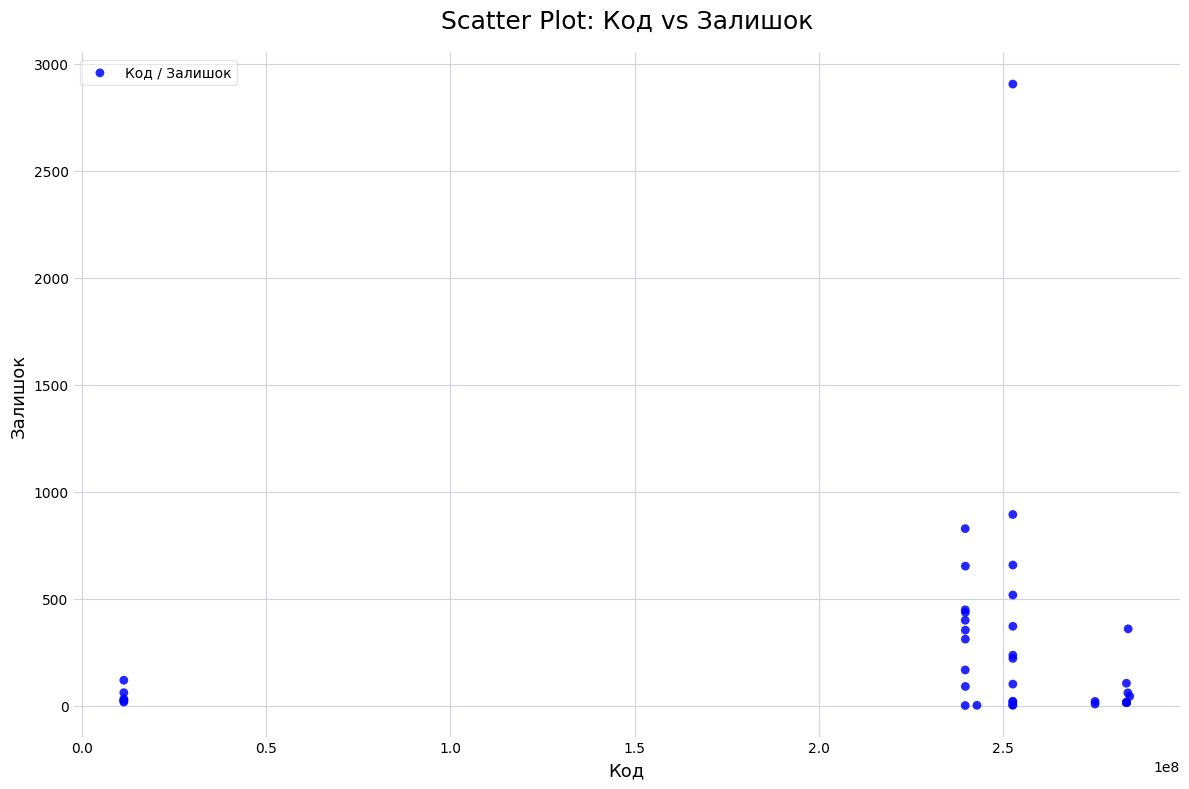

What Y value in the scatter plot is closest to 1453?

894